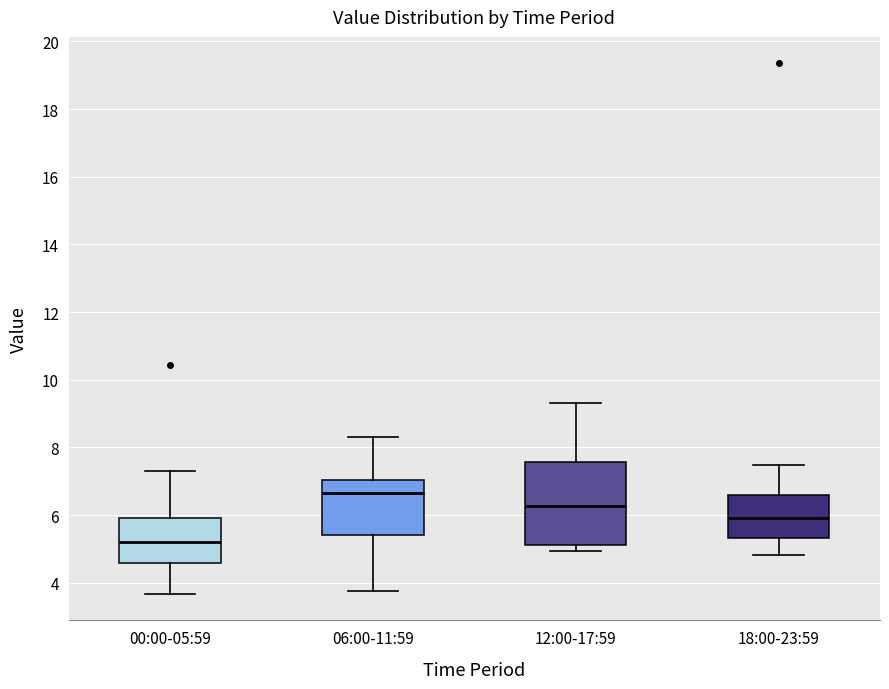

Reading left to right, read every box against the y-axis: the position of its median line, the range the box covers, and the ends of its whiskers. The values are not printed on the chart, so give them approximately, as read against the axis.

00:00-05:59: median 5.2, box 4.6 to 6.0, whiskers 3.6 to 7.4
06:00-11:59: median 6.6, box 5.4 to 7.0, whiskers 3.8 to 8.4
12:00-17:59: median 6.2, box 5.2 to 7.6, whiskers 5.0 to 9.4
18:00-23:59: median 6.0, box 5.4 to 6.6, whiskers 4.8 to 7.4